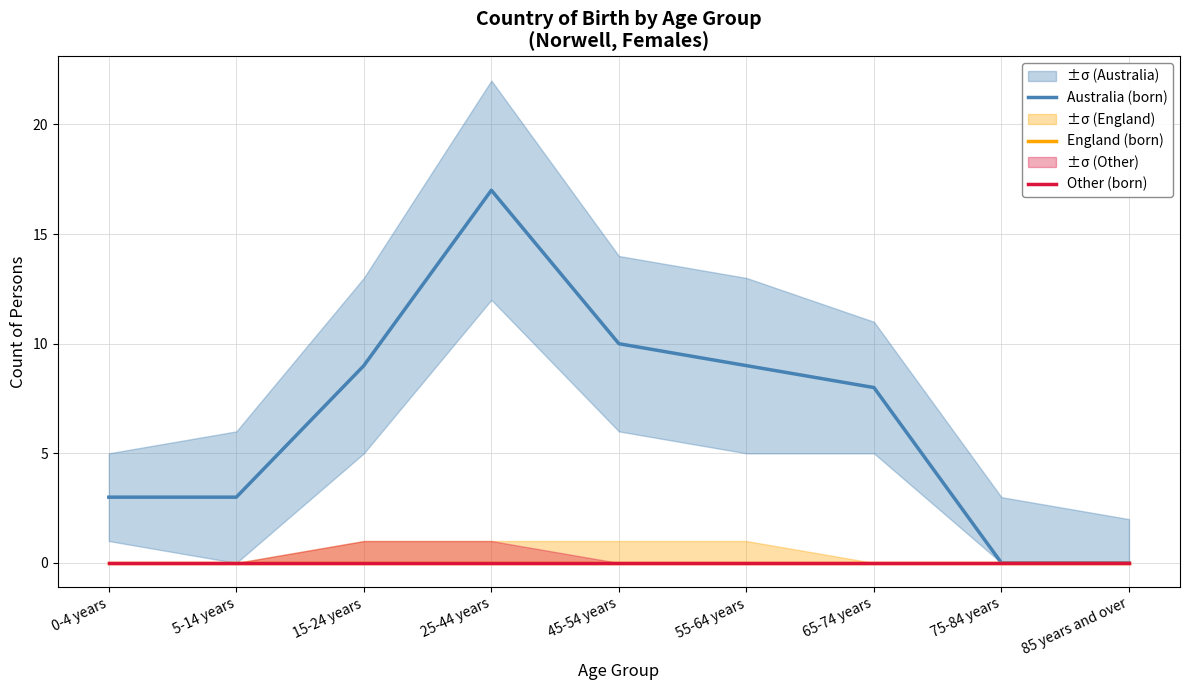

What is the difference between the highest and lowest values at 15-24 years?

9